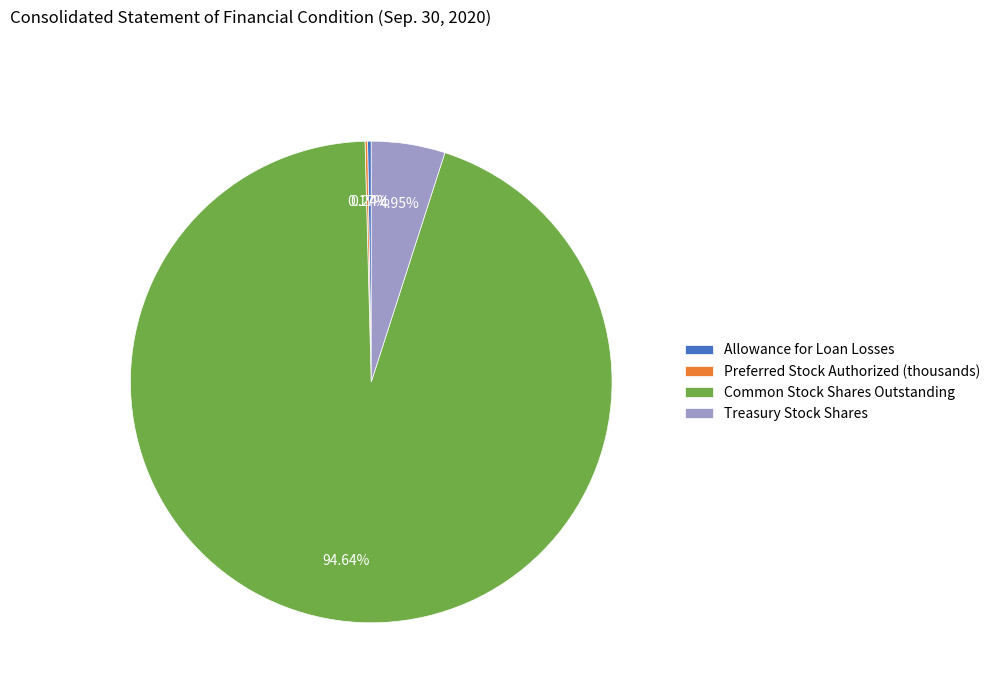

Is Common Stock Shares Outstanding the majority of the pie?

Yes